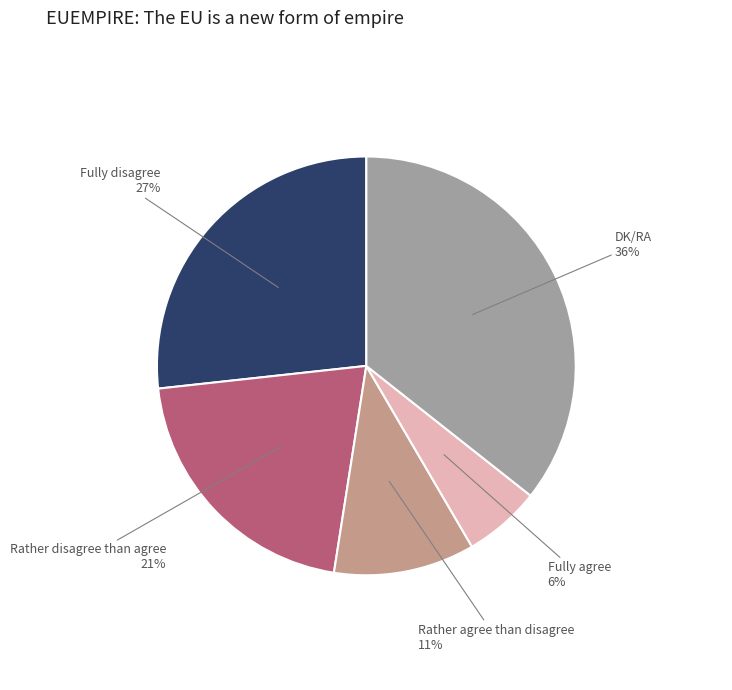

Is there any slice that represents more than half of the pie?

No